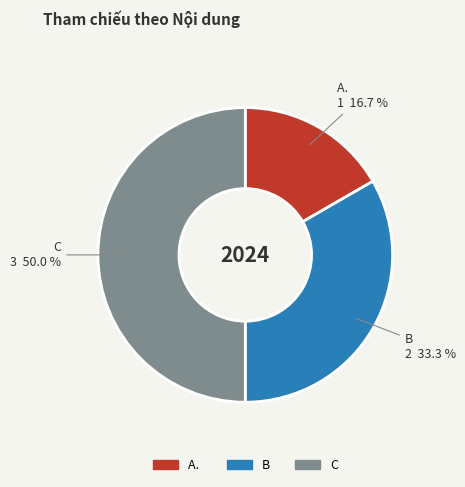

Count the number of slices in the pie.

3